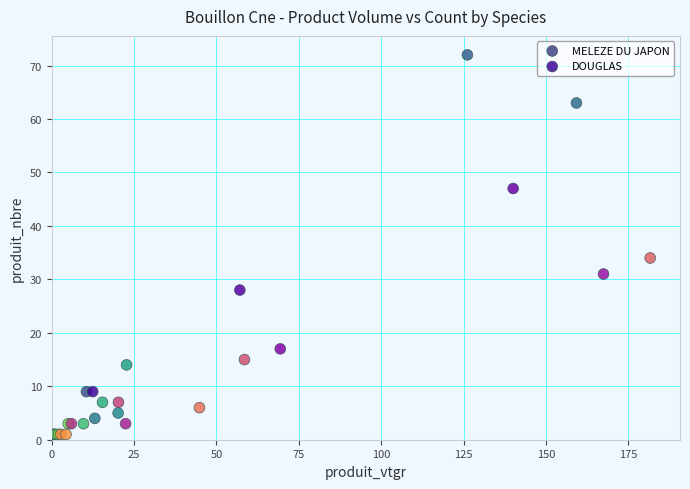

Which series contains the highest Y value?

MELEZE DU JAPON